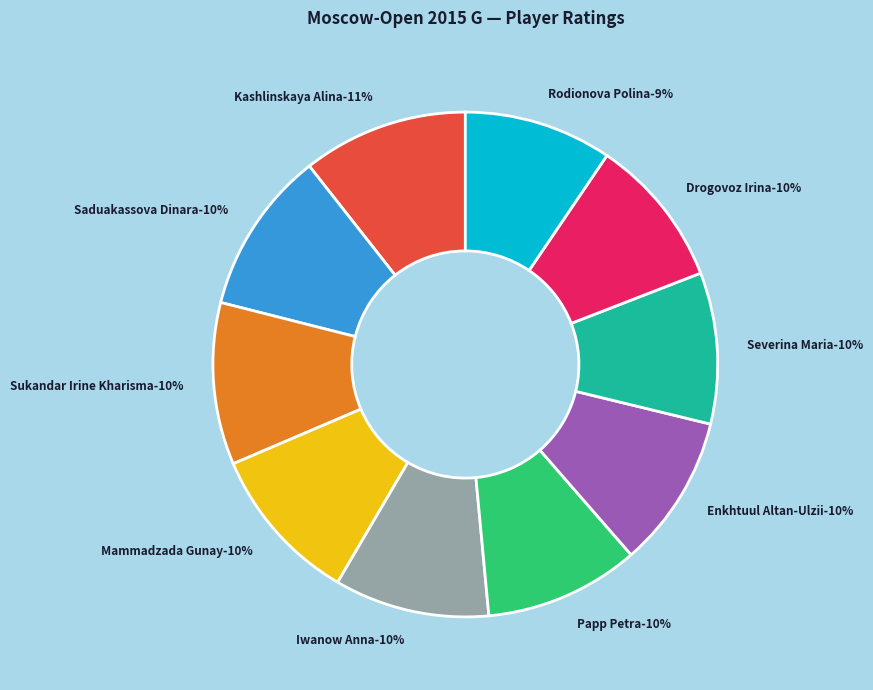

To the nearest percent, what percentage of the pie is Iwanow Anna?

10%